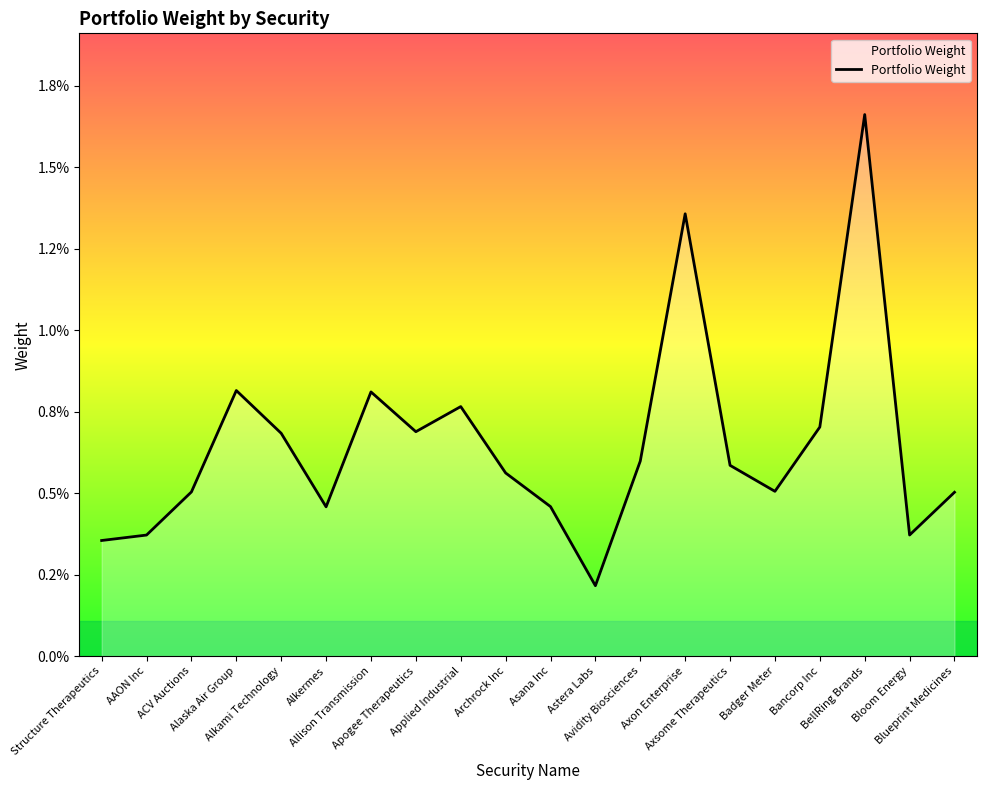

Is this an area chart (filled region under the line)?

Yes